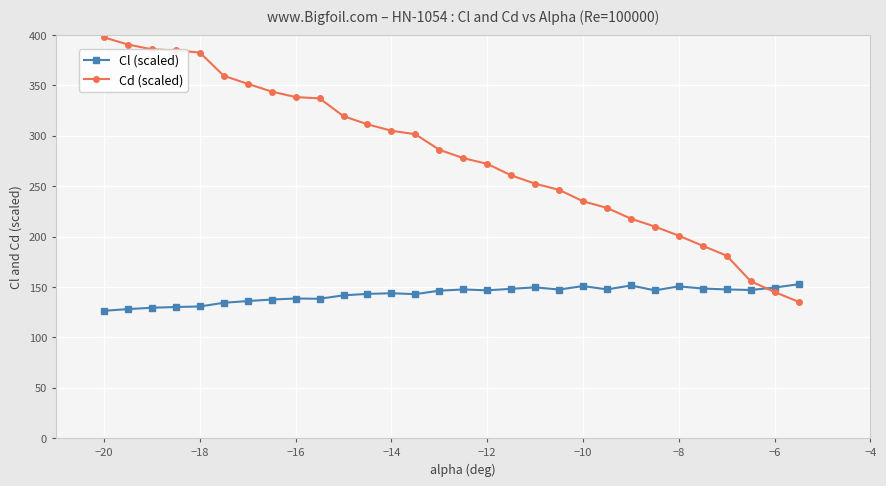

After their last crossing, which series has the higher values: Cd (scaled) or Cl (scaled)?

Cl (scaled)